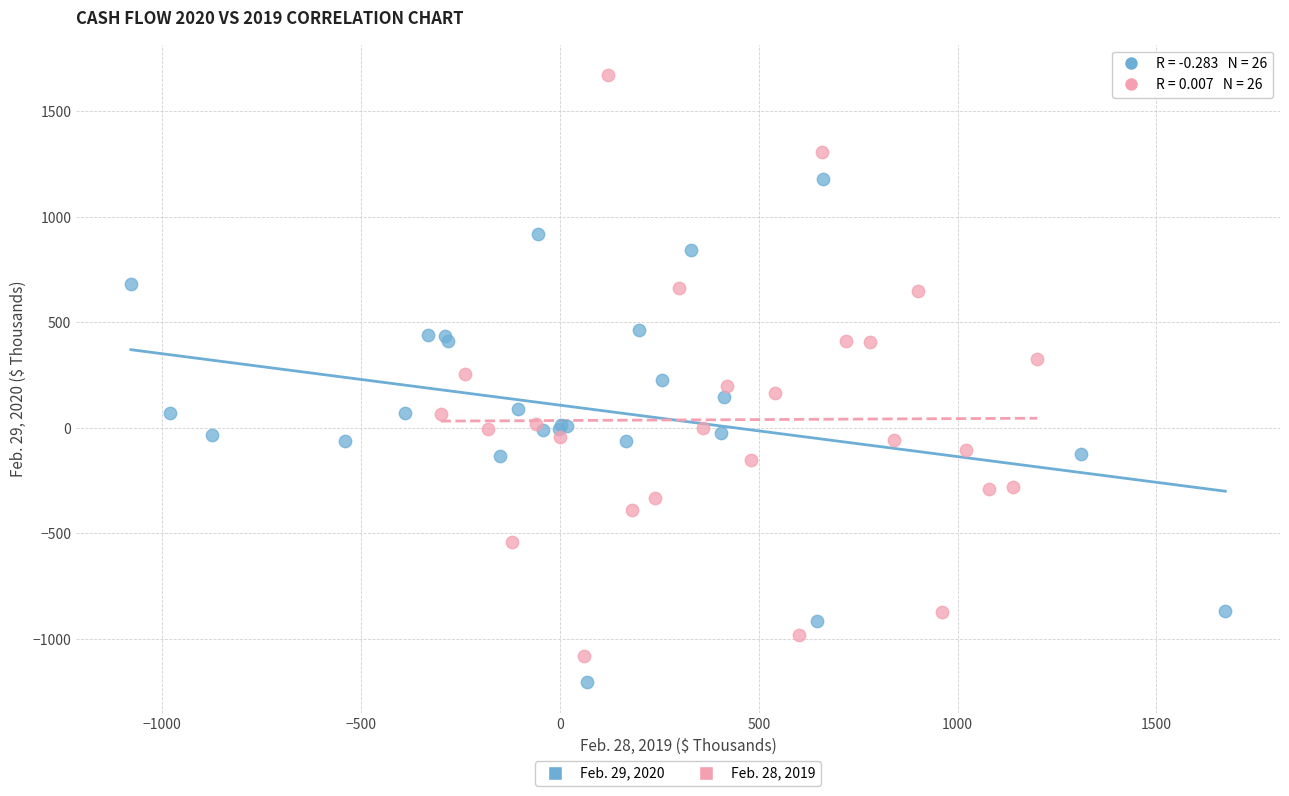

Which series contains the lowest Y value?

Feb. 29, 2020